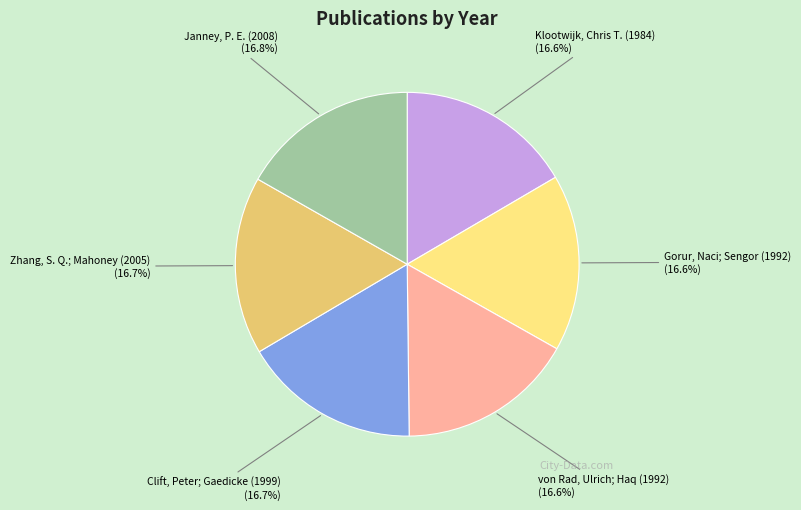

Does Clift, Peter; Gaedicke (1999) represent more than half of the total?

No